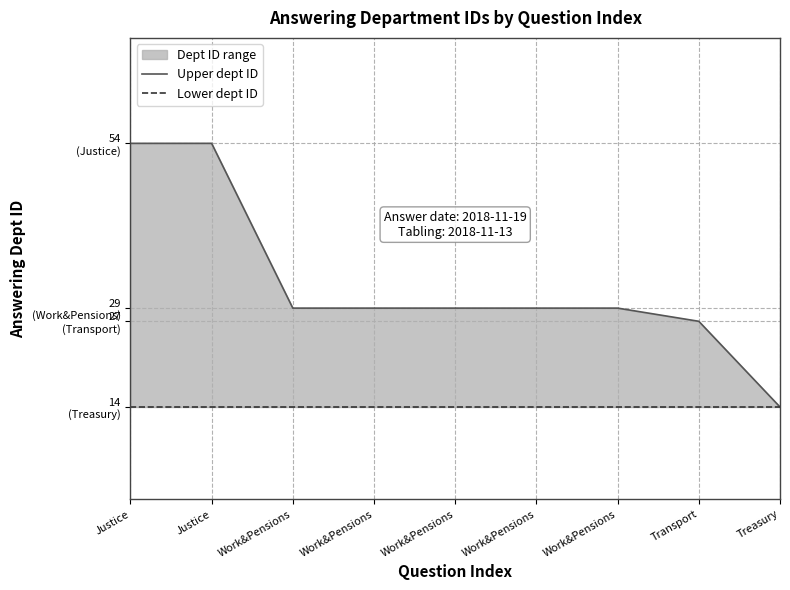

Is it true that Lower dept ID equals 6 at Treasury?

False